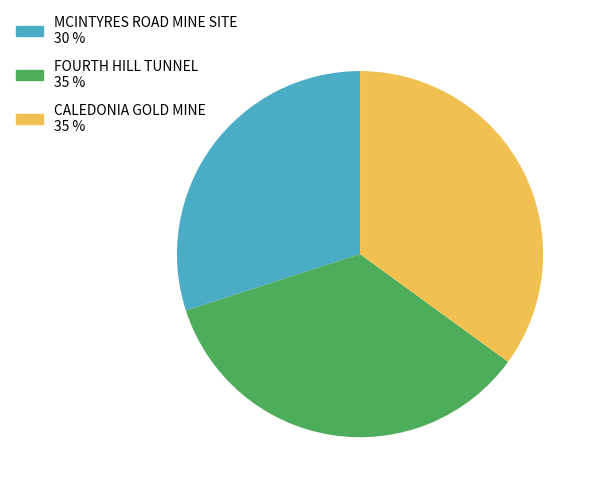

Do MCINTYRES ROAD MINE SITE and CALEDONIA GOLD MINE together represent more than half of the pie?

Yes